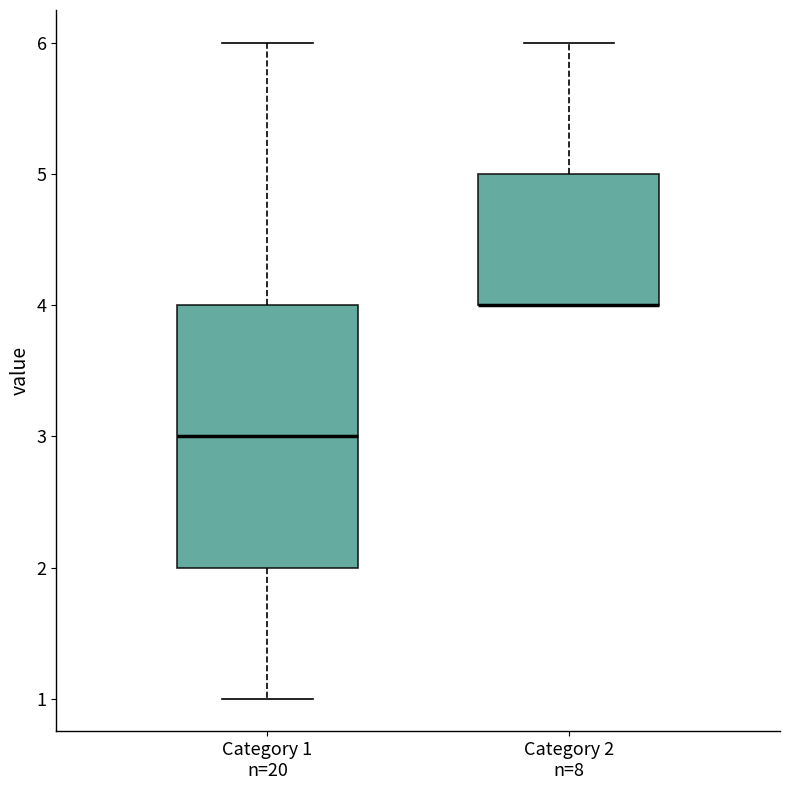

Reading left to right, transcribe this box plot: for each box, give where its median line is, the range the box spans, and where its two whiskers end, as read against the y-axis. The values are not printed on the chart, so give them approximately, as read against the axis.

Category 1 n=20: median 3, box 2 to 4, whiskers 1 to 6
Category 2 n=8: median 4 (drawn on the box's lower edge), box 4 to 5, whiskers 4 to 6